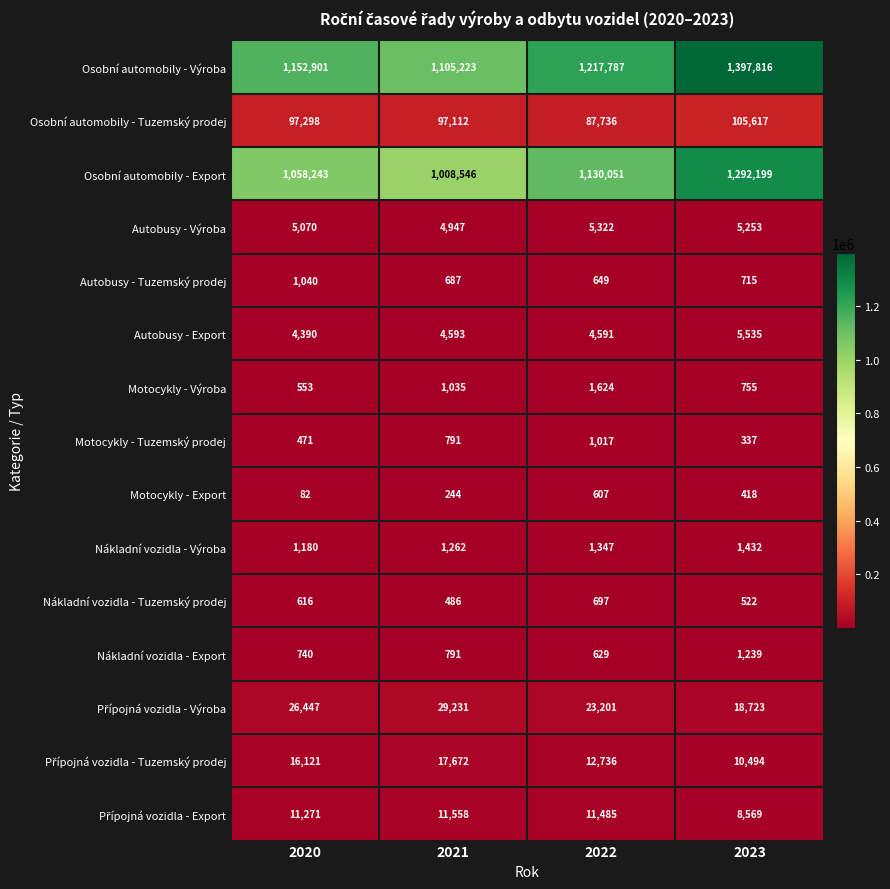

Which category has the lowest value across all series?

2020